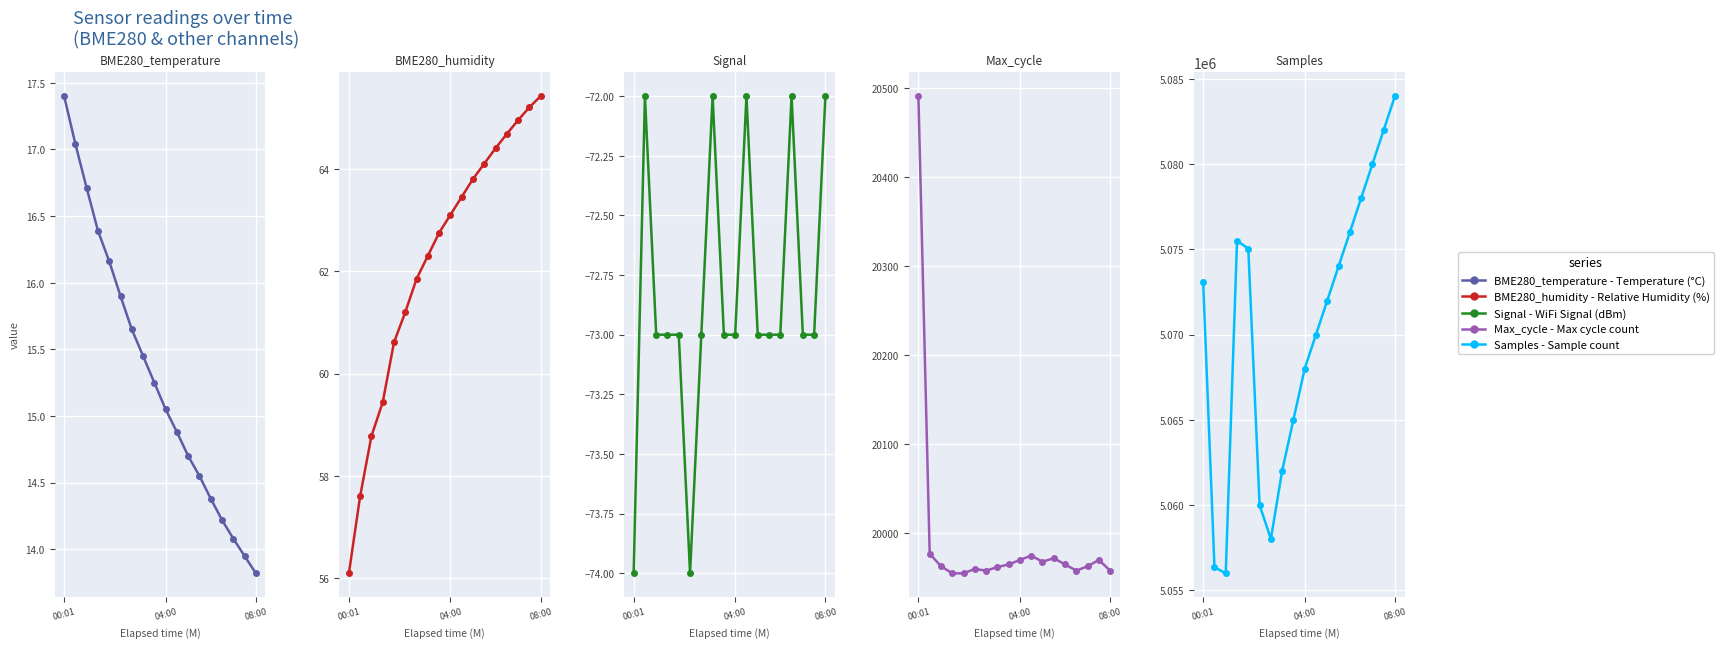

Which series has the widest spread of values?

Samples